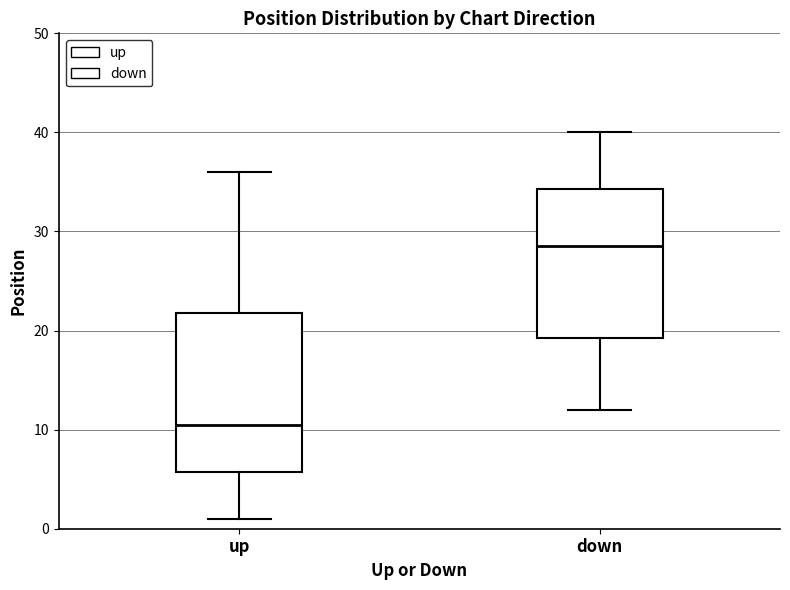

Which box has the lowest median line?

up